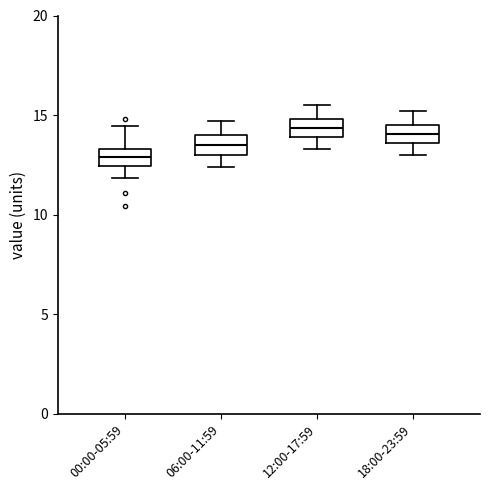

Reading left to right, read every box against the y-axis: the position of its median line, the range the box covers, and the ends of its whiskers. The values are not printed on the chart, so give them approximately, as read against the axis.

00:00-05:59: median 13.0, box 12.5 to 13.5, whiskers 12.0 to 14.5
06:00-11:59: median 13.5, box 13.0 to 14.0, whiskers 12.5 to 14.5
12:00-17:59: median 14.5, box 14.0 to 15.0, whiskers 13.5 to 15.5
18:00-23:59: median 14.0, box 13.5 to 14.5, whiskers 13.0 to 15.0